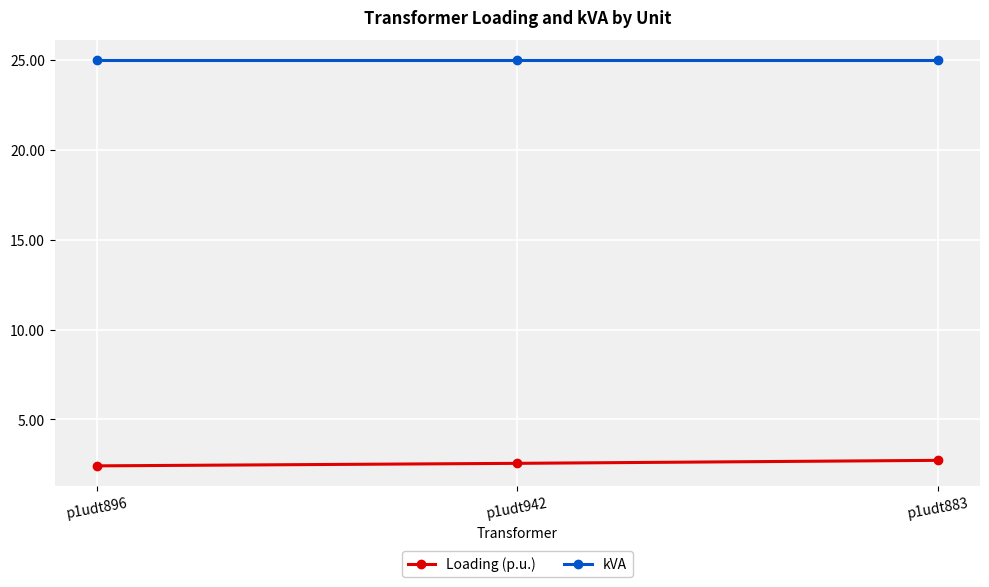

The Loading (p.u.) series shows 2.4 at p1udt896. True or false?

True